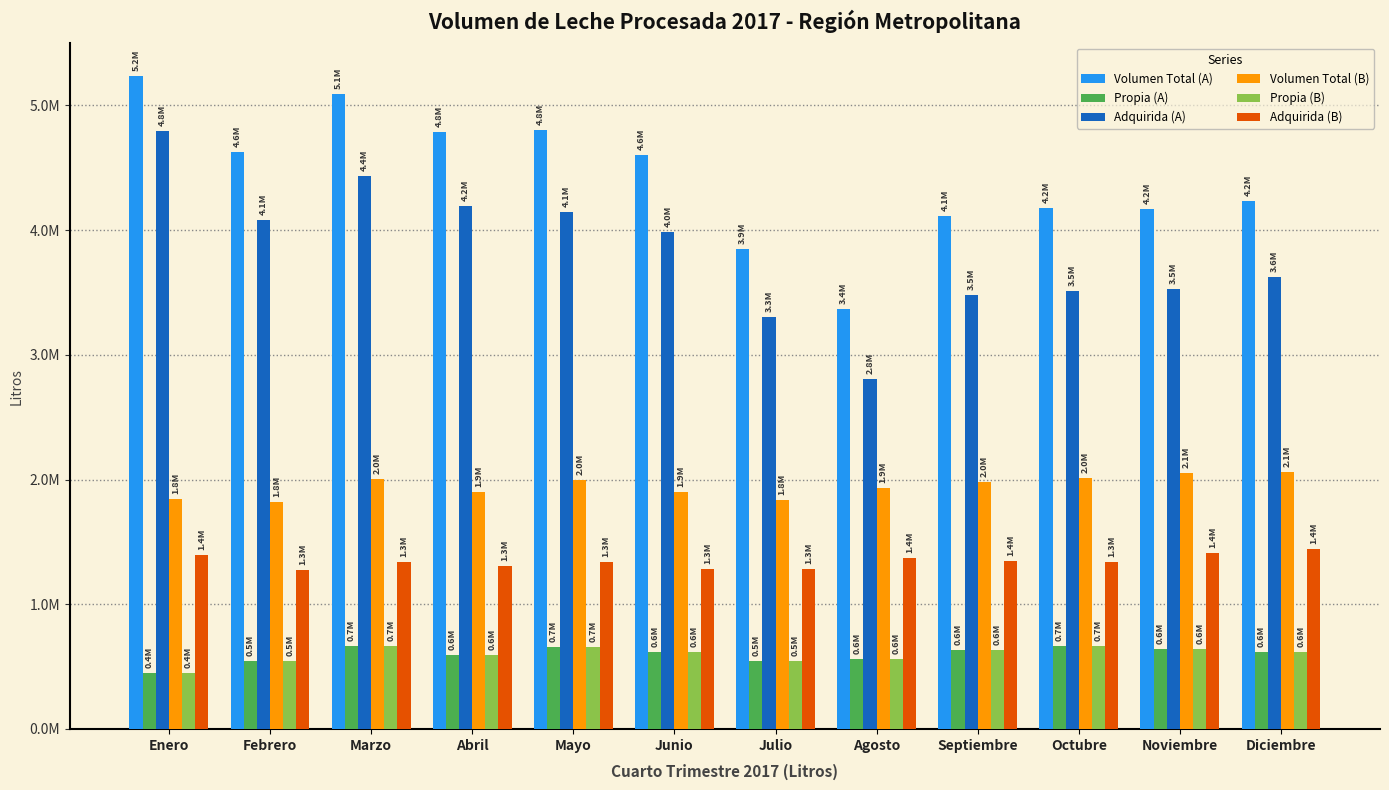

Reading left to right, extract all data points from this chart.

Volumen Total (A): Enero=5237513	Febrero=4630002	Marzo=5095819	Abril=4790600	Mayo=4805865	Junio=4603187	Julio=3851314	Agosto=3364341	Septiembre=4115500	Octubre=4176616	Noviembre=4168413	Diciembre=4237534
Propia (A): Enero=445283	Febrero=547902	Marzo=663735	Abril=593643	Mayo=660971	Junio=616561	Julio=547873	Agosto=561471	Septiembre=633616	Octubre=667320	Noviembre=639466	Diciembre=615394
Adquirida (A): Enero=4792230	Febrero=4082100	Marzo=4432084	Abril=4196957	Mayo=4144894	Junio=3986626	Julio=3303441	Agosto=2802870	Septiembre=3481884	Octubre=3509296	Noviembre=3528947	Diciembre=3622140
Volumen Total (B): Enero=1841073	Febrero=1820092	Marzo=2000916	Abril=1900612	Mayo=1999503	Junio=1898489	Julio=1833902	Agosto=1933645	Septiembre=1984229	Octubre=2009014	Noviembre=2052758	Diciembre=2059172
Propia (B): Enero=445283	Febrero=547902	Marzo=663735	Abril=593643	Mayo=660971	Junio=616561	Julio=547873	Agosto=561471	Septiembre=633616	Octubre=667320	Noviembre=639466	Diciembre=615394
Adquirida (B): Enero=1395790	Febrero=1272190	Marzo=1337181	Abril=1306969	Mayo=1338532	Junio=1281928	Julio=1286029	Agosto=1372174	Septiembre=1350613	Octubre=1341694	Noviembre=1413292	Diciembre=1443778